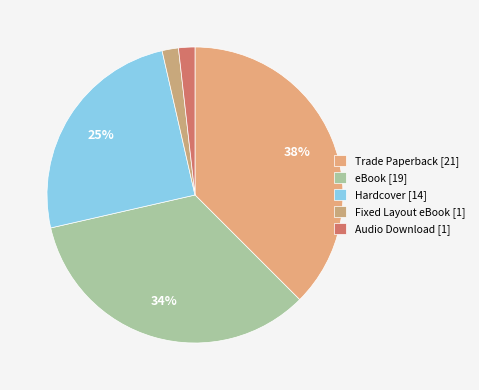

Count the number of slices in the pie.

5